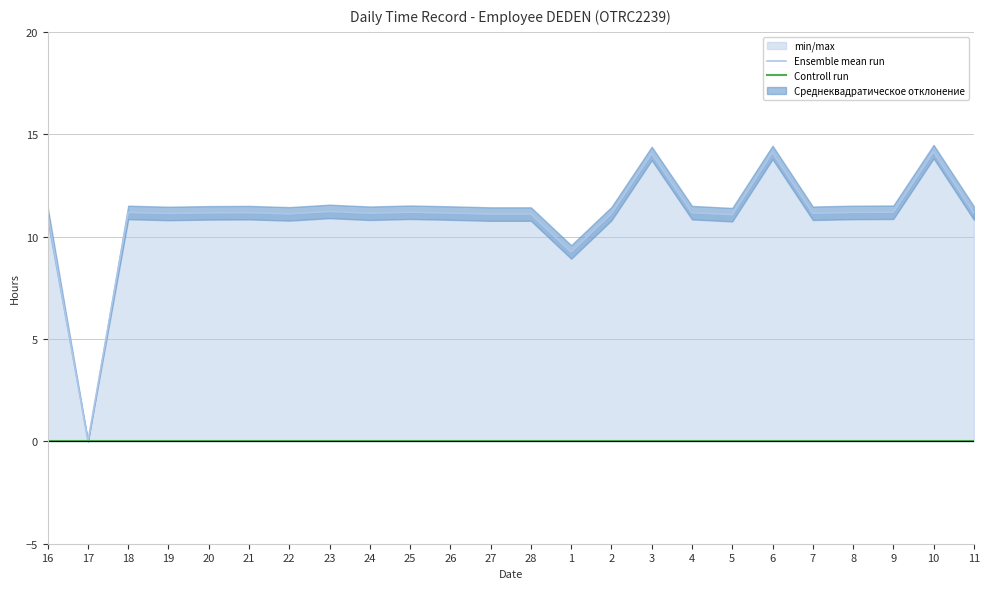

Rank the series by their average value, from highest to lowest.

Ensemble mean run, Controll run